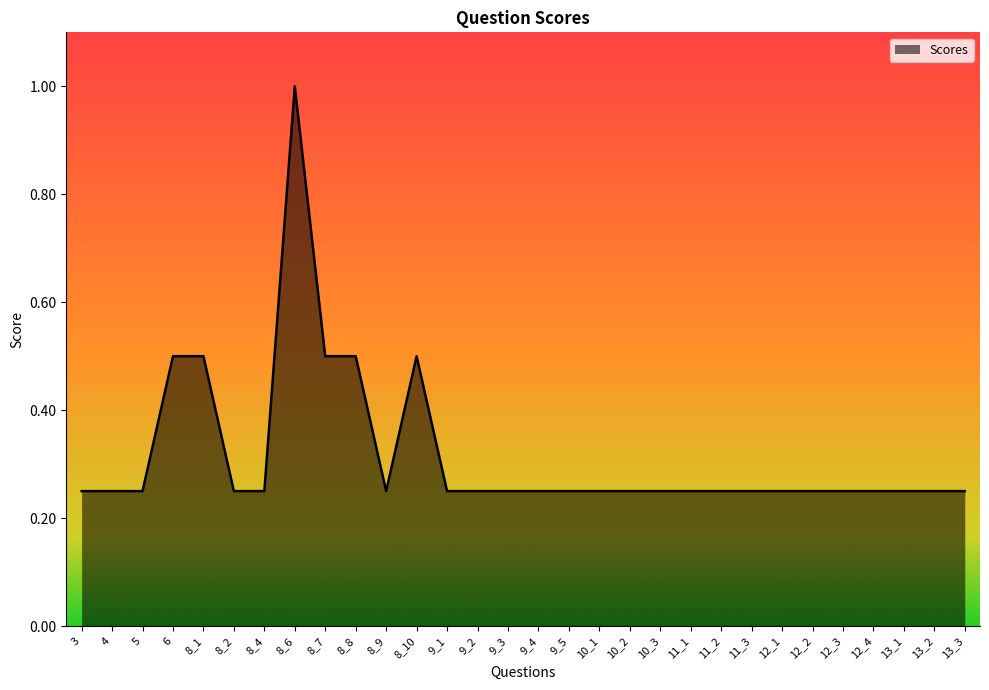

The value at 8_6 is 0.7. True or false?

False